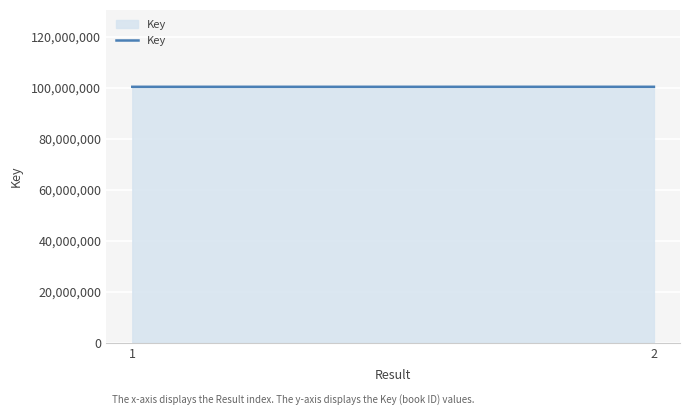

What is the value of the 2nd point from the left?

100428217